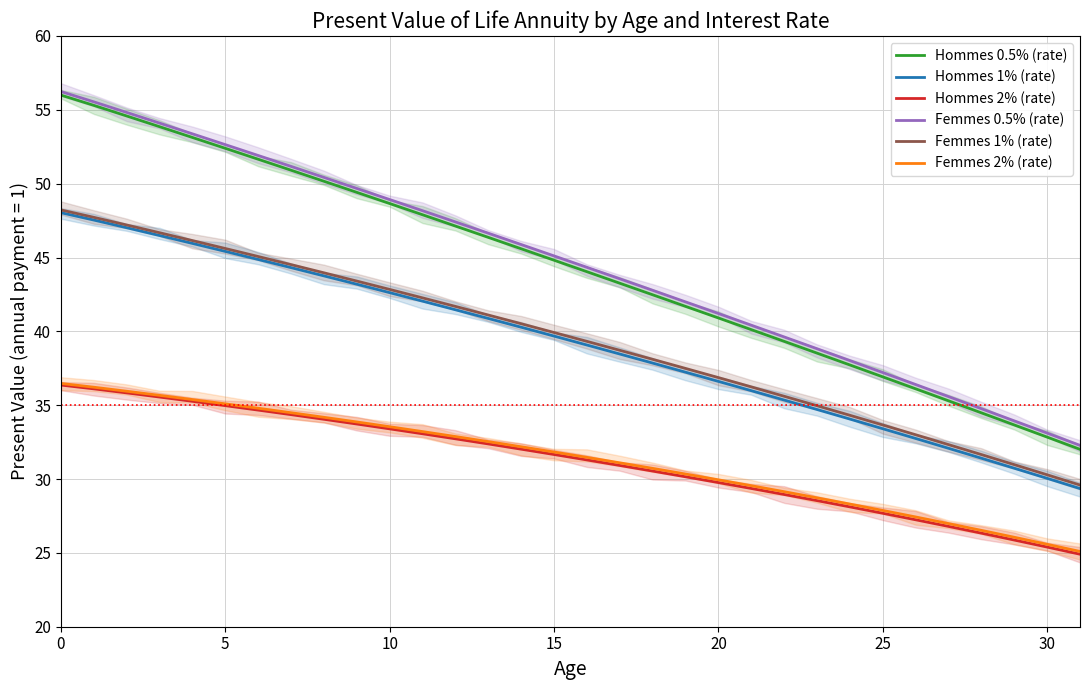

True or false: Femmes 0.5% (rate) and Hommes 2% (rate) intersect in this chart.

False